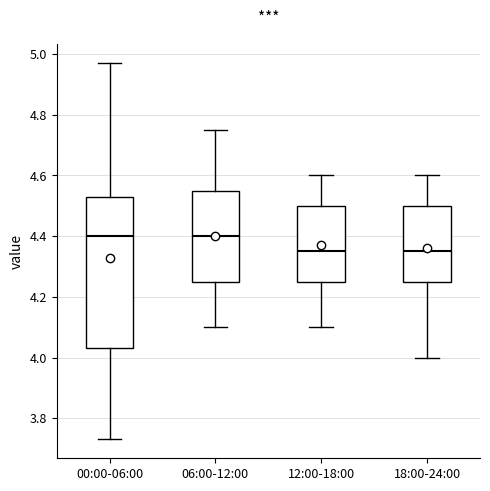

Which box is the tallest, from its lower edge to its upper edge?

00:00-06:00